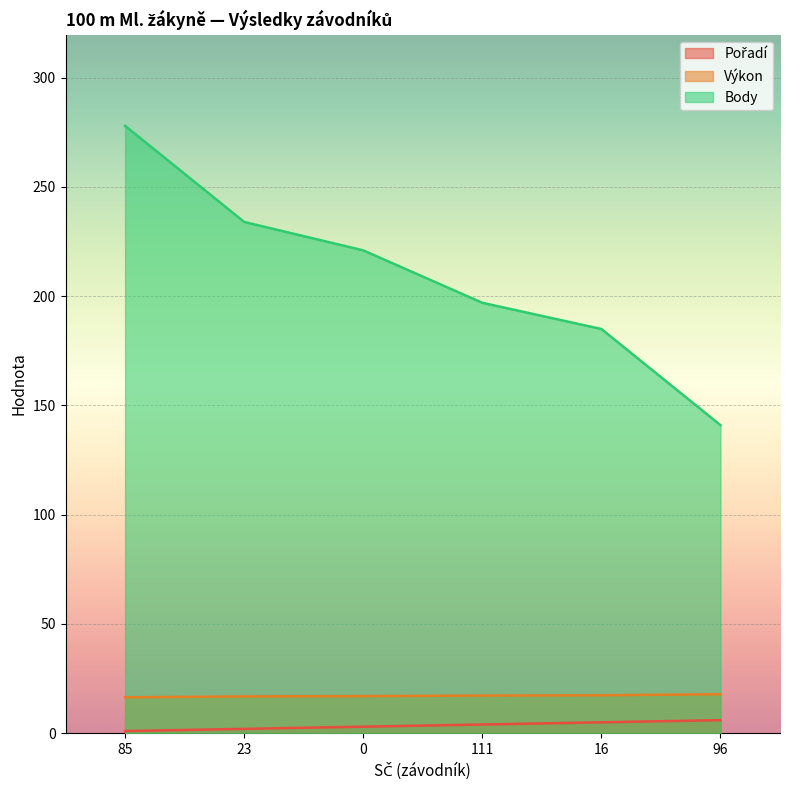

Reading left to right, extract all data points from this chart.

Pořadí: 85=1.0	23=2.0	0=3.0	111=4.0	16=5.0	96=6.0
Výkon: 85=16.4	23=16.9	0=17.0	111=17.2	16=17.4	96=17.9
Body: 85=278.0	23=234.0	0=221.0	111=197.0	16=185.0	96=141.0